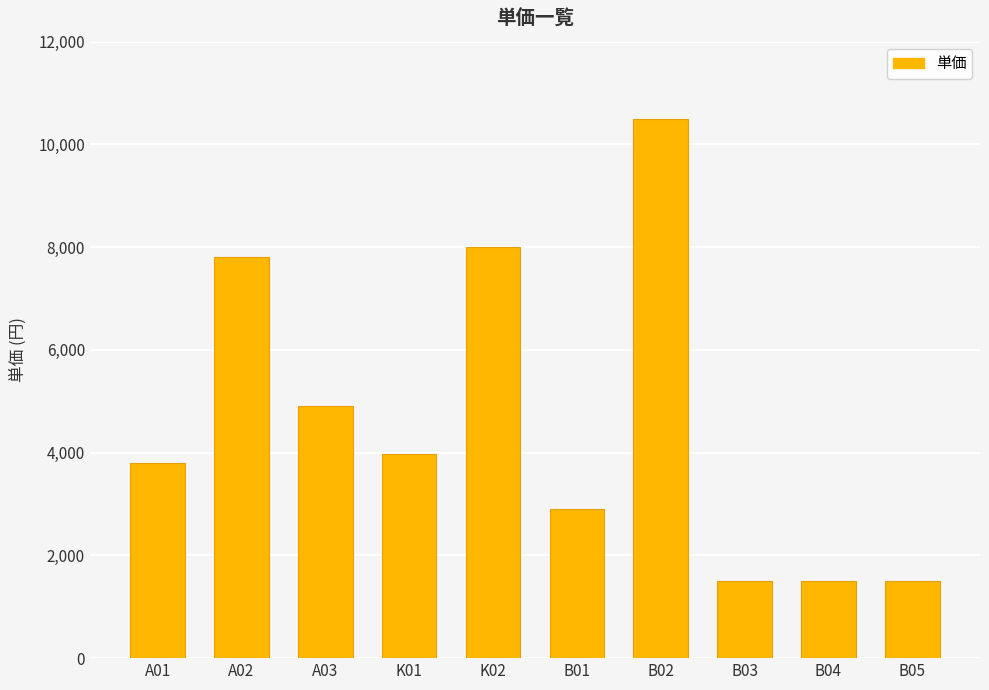

At which label is the value closest to 6000?

A03